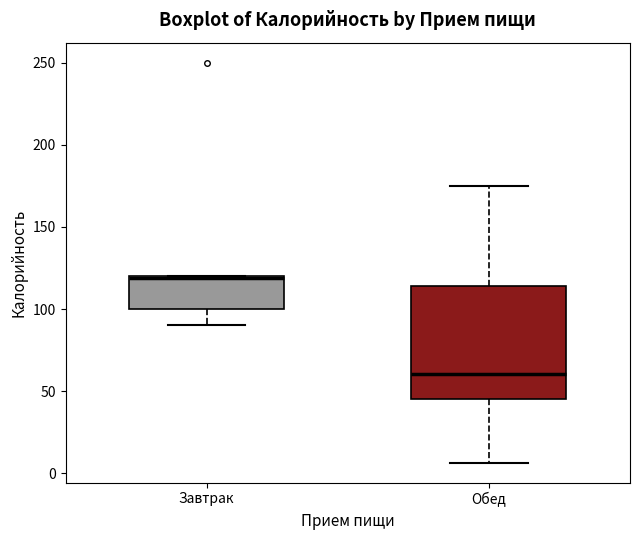

Reading left to right, read every box against the y-axis: the position of its median line, the range the box covers, and the ends of its whiskers. The values are not printed on the chart, so give them approximately, as read against the axis.

Завтрак: median 120, box 100 to 120, whiskers 90 to 120
Обед: median 60, box 45 to 115, whiskers 5 to 175